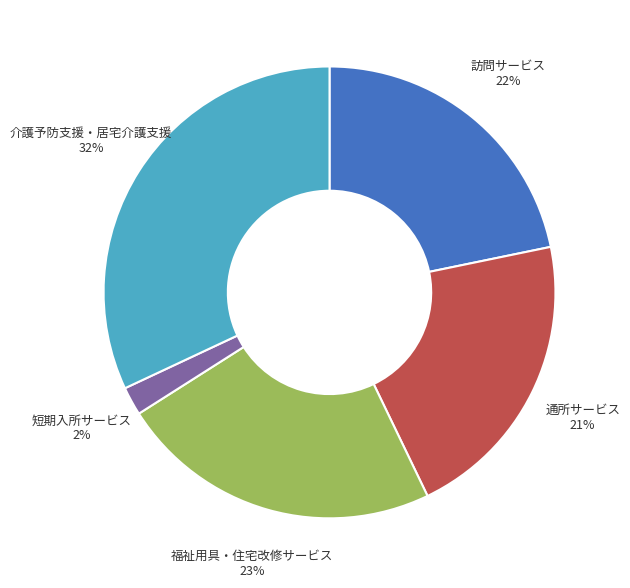

True or false: 訪問サービス accounts for 13% of the total.

False